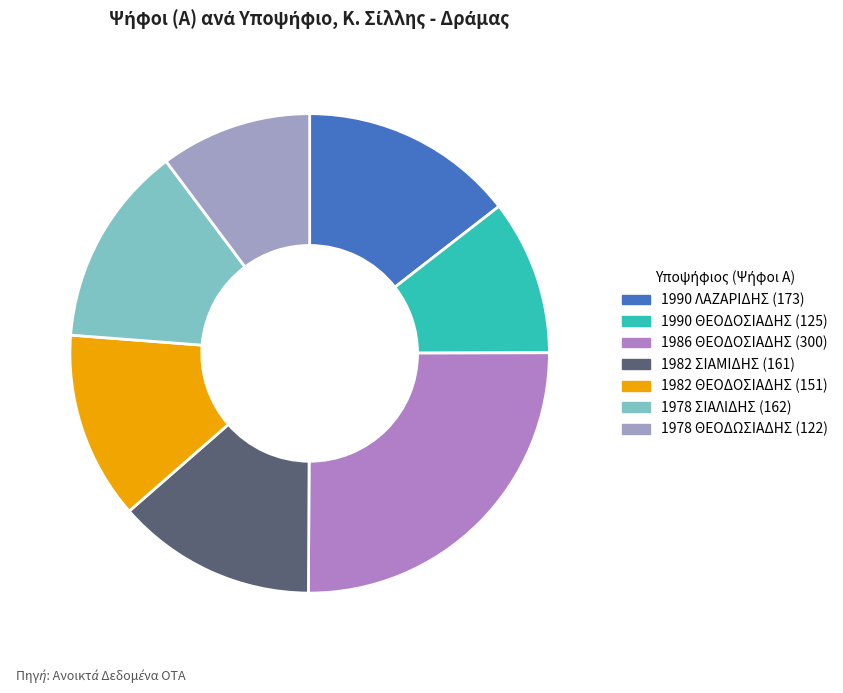

Which category has the smallest portion of the pie?

1978 ΘΕΟΔΩΣΙΑΔΗΣ